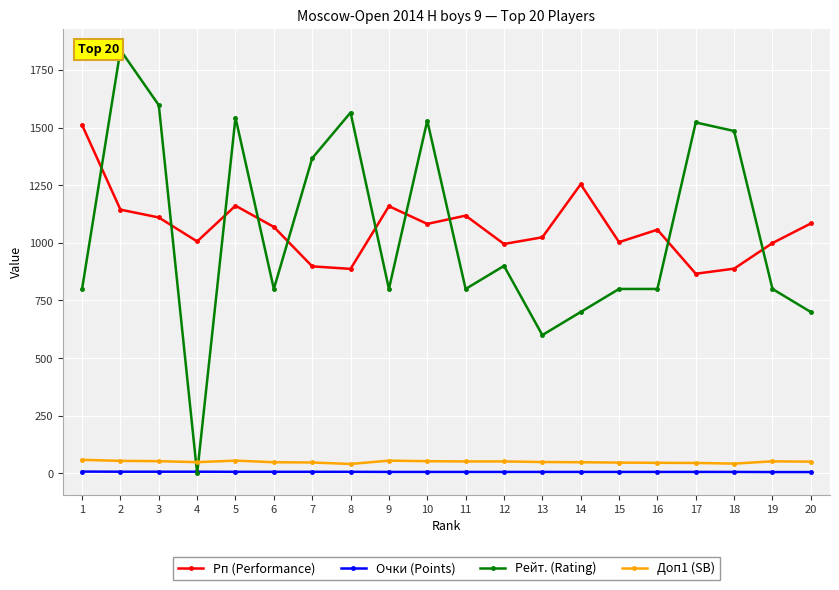

What is the total value across all series at 14?

2009.0